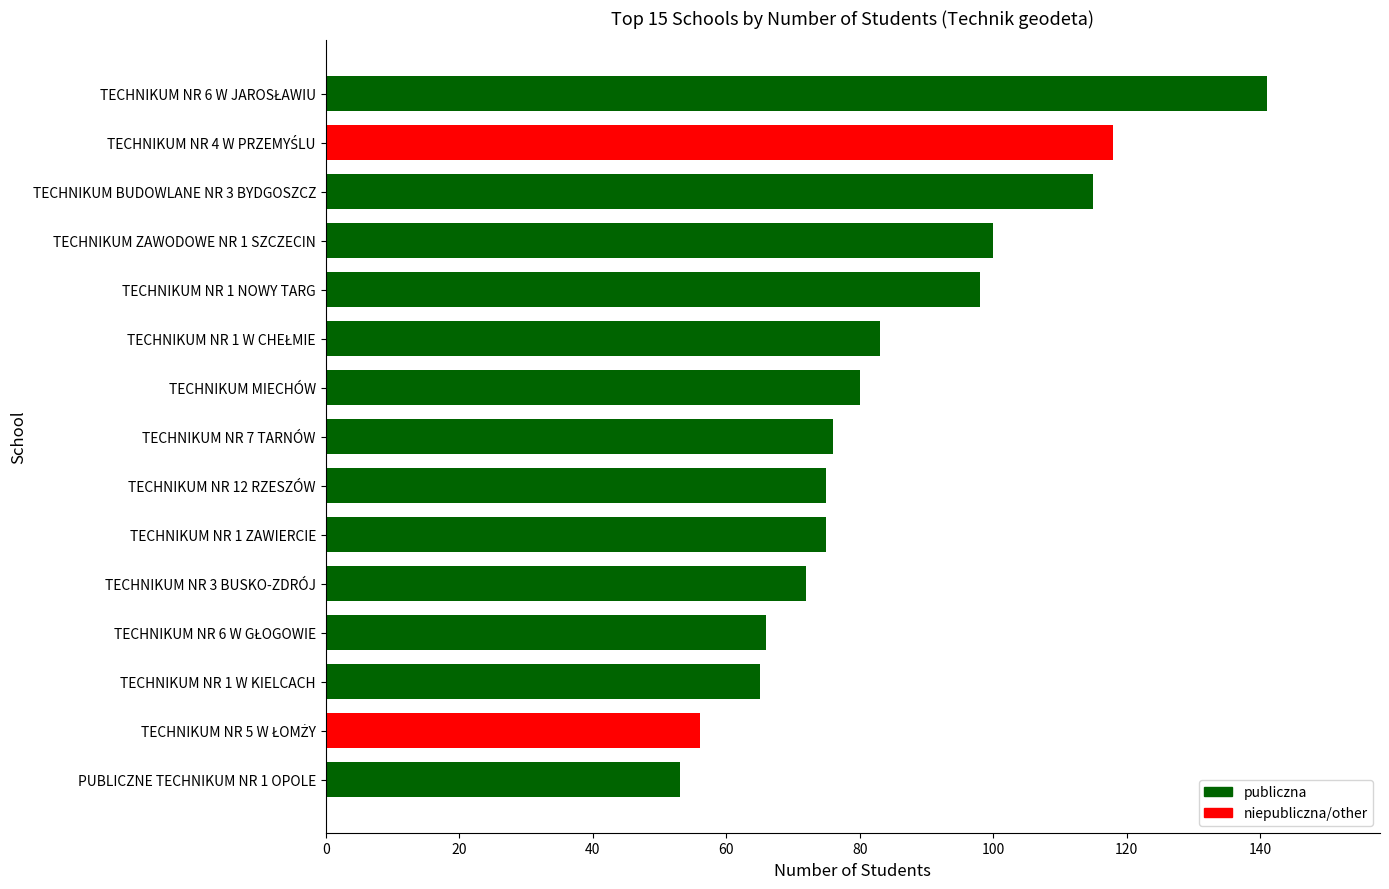

What is the sum of all values?

1273